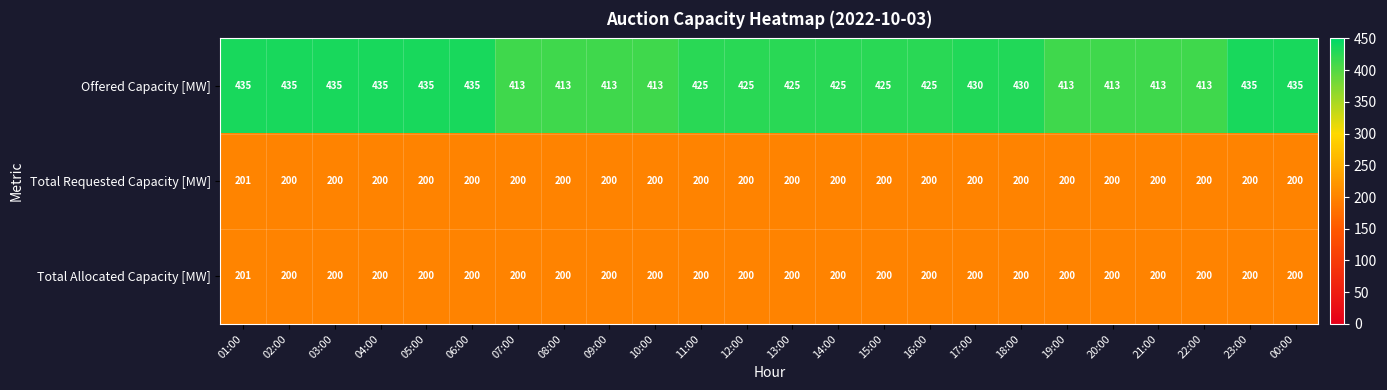

How many Total Requested Capacity [MW] values are between 200 and 201?

24